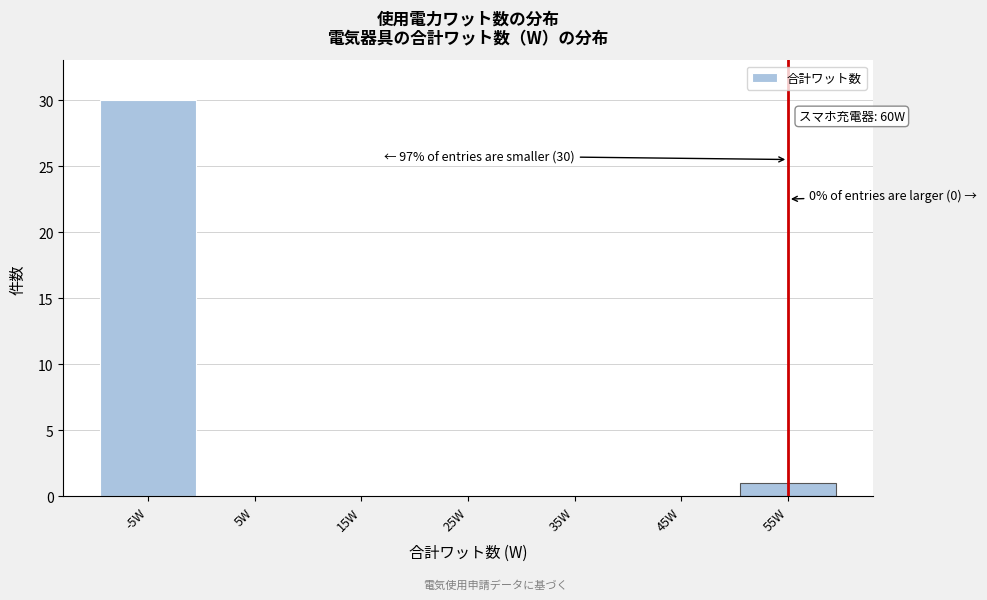

Reading left to right, list all the values displayed in this chart.

-5W=30	5W=0	15W=0	25W=0	35W=0	45W=0	55W=1